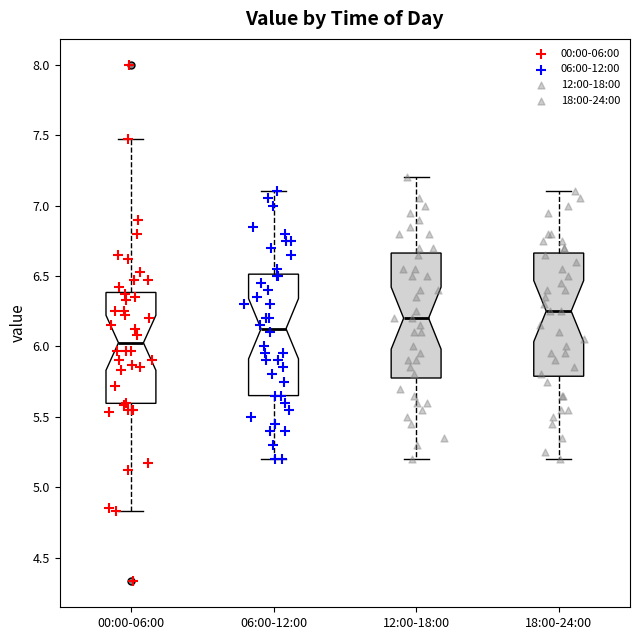

Reading left to right, read every box against the y-axis: the position of its median line, the range the box covers, and the ends of its whiskers. The values are not printed on the chart, so give them approximately, as read against the axis.

00:00-06:00: median 6.05, box 5.60 to 6.40, whiskers 4.85 to 7.45
06:00-12:00: median 6.15, box 5.65 to 6.50, whiskers 5.20 to 7.10
12:00-18:00: median 6.20, box 5.80 to 6.65, whiskers 5.20 to 7.20
18:00-24:00: median 6.25, box 5.80 to 6.65, whiskers 5.20 to 7.10